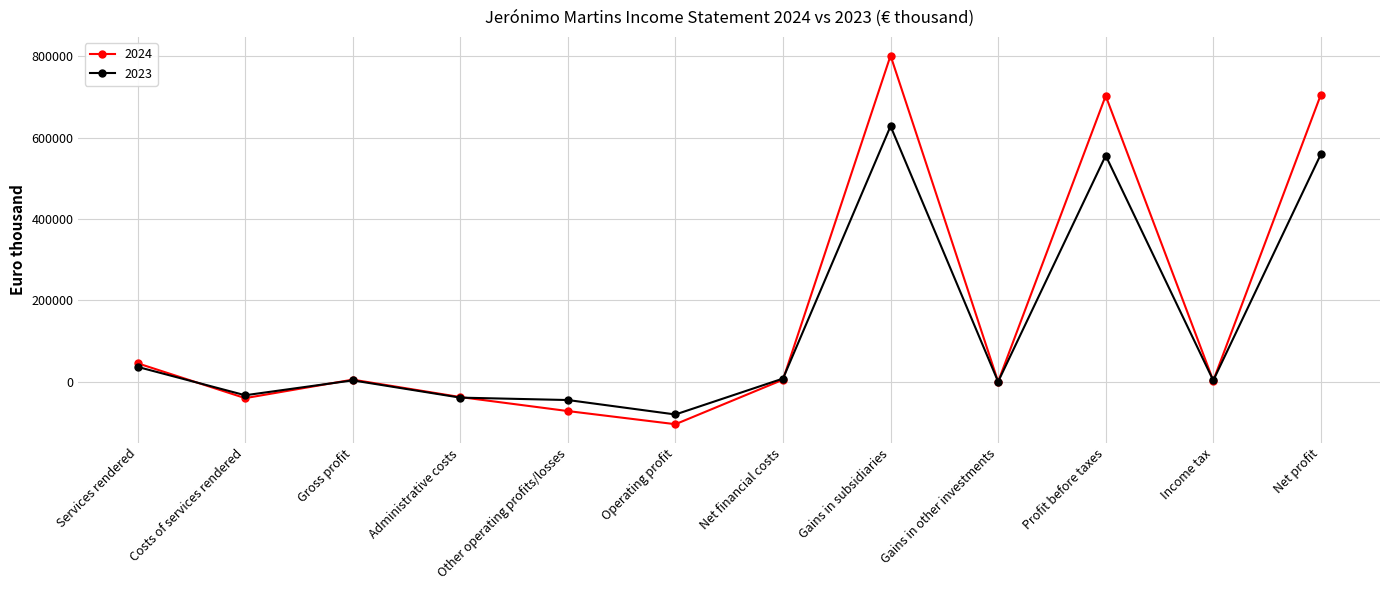

Does the chart display data point markers on the line(s)?

Yes